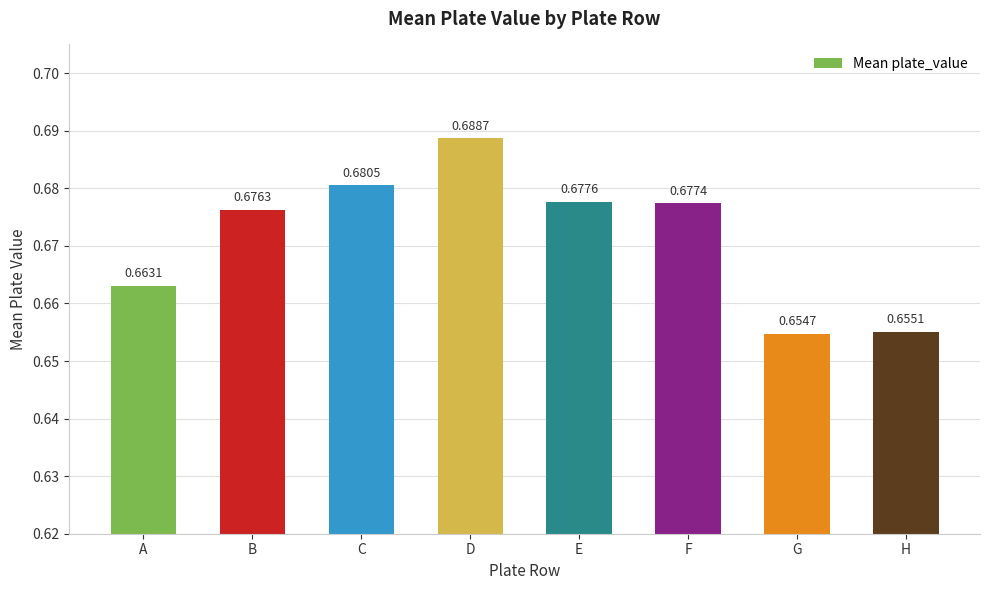

List the labels in order of value, smallest first.

G, H, A, B, F, E, C, D